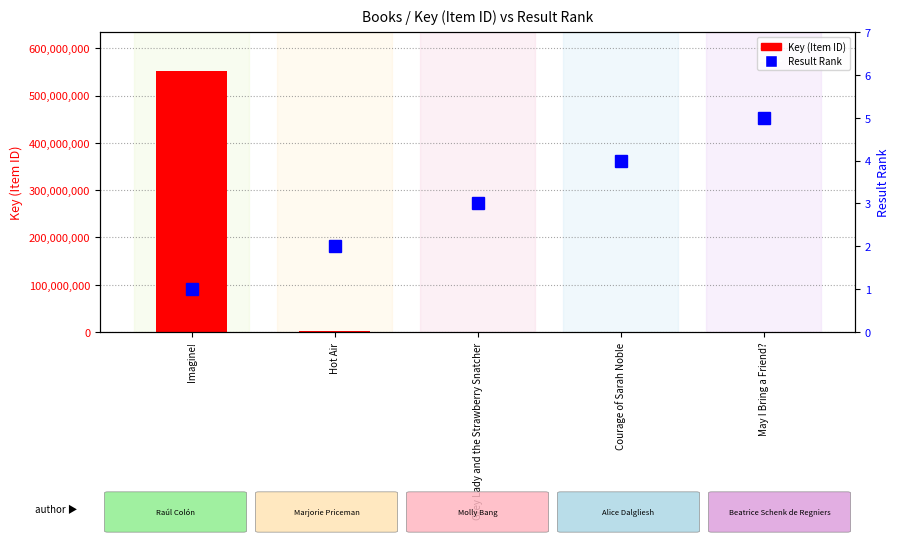

Which category has the lowest value across all series?

Imagine!